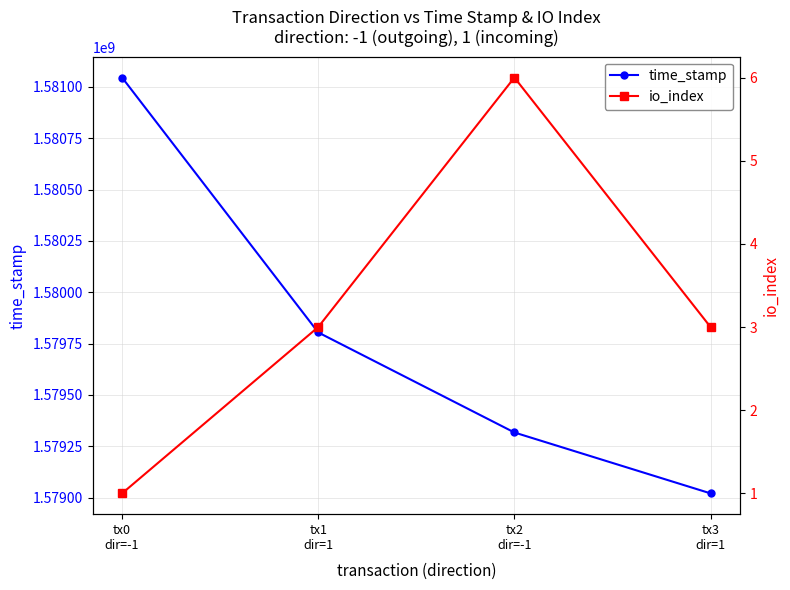

The io_index series shows 5 at tx3
dir=1. True or false?

False